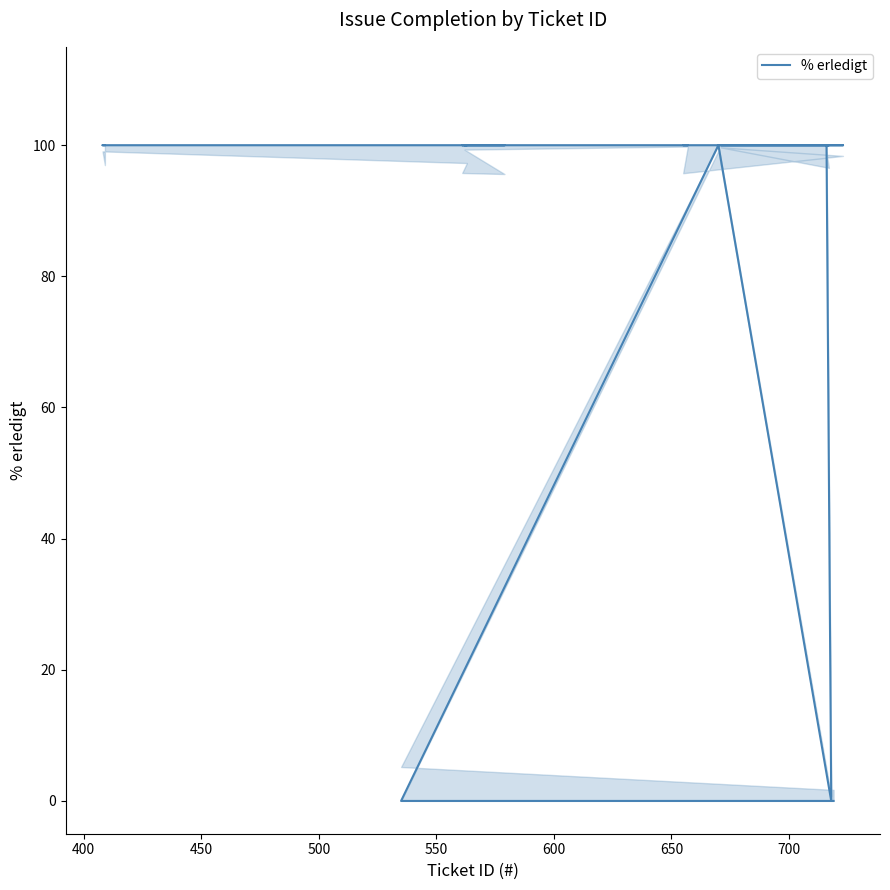

How many points are lower than both their immediate neighbors (excluding endpoints)?

1